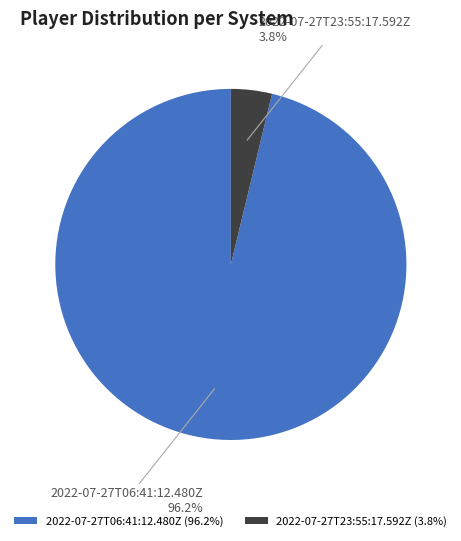

To the nearest percent, what is the difference between the 2022-07-27T06:41:12.480Z and 2022-07-27T23:55:17.592Z slice percentages?

92%